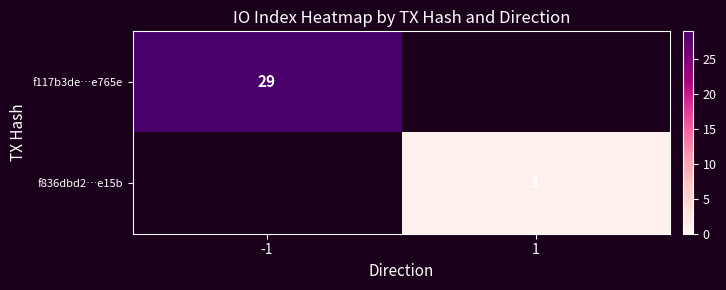

The value of f117b3de…e765e at -1 is 29. True or false?

True